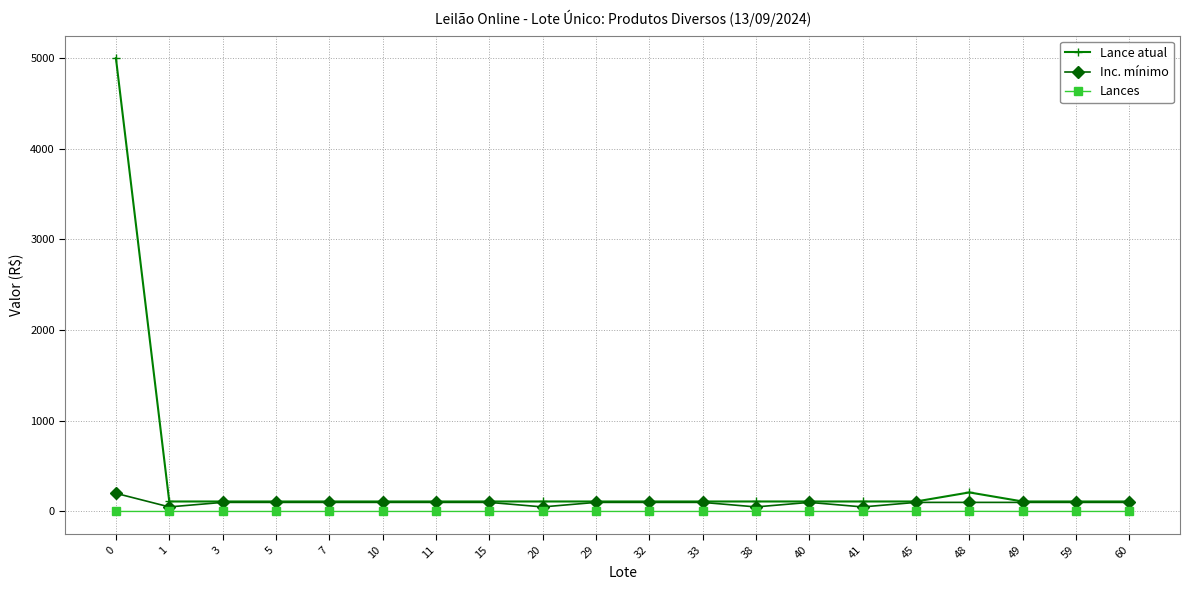

Where is Lance atual nearest to the value 2555?

48